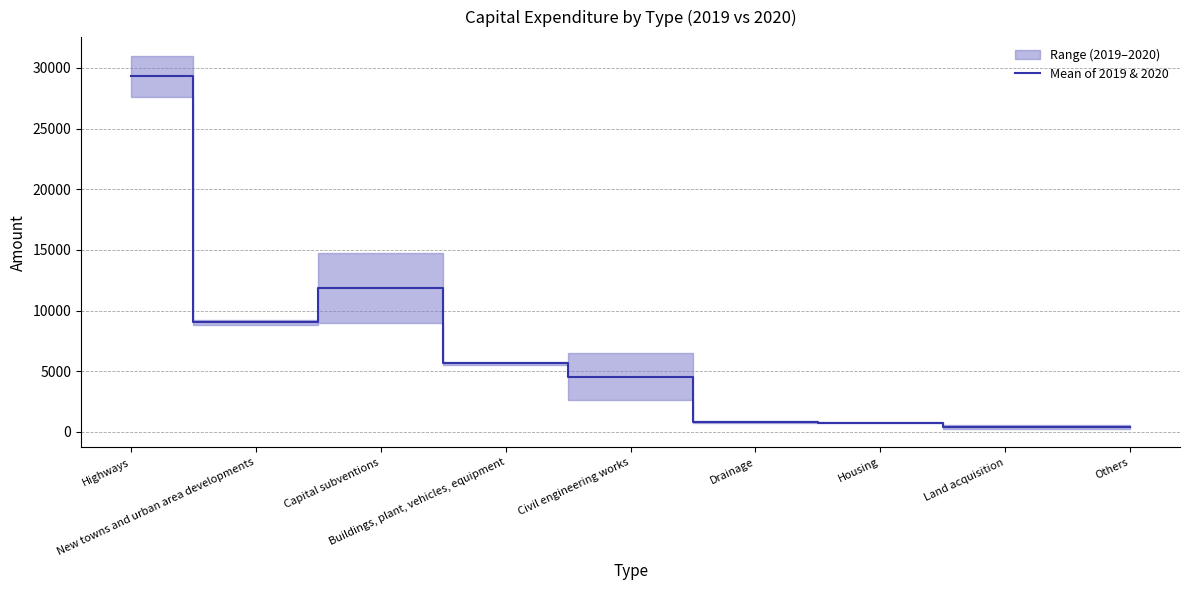

How many values exceed 4546?

5